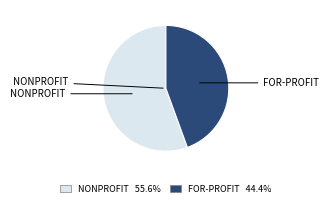

Is there any slice that represents more than half of the pie?

Yes